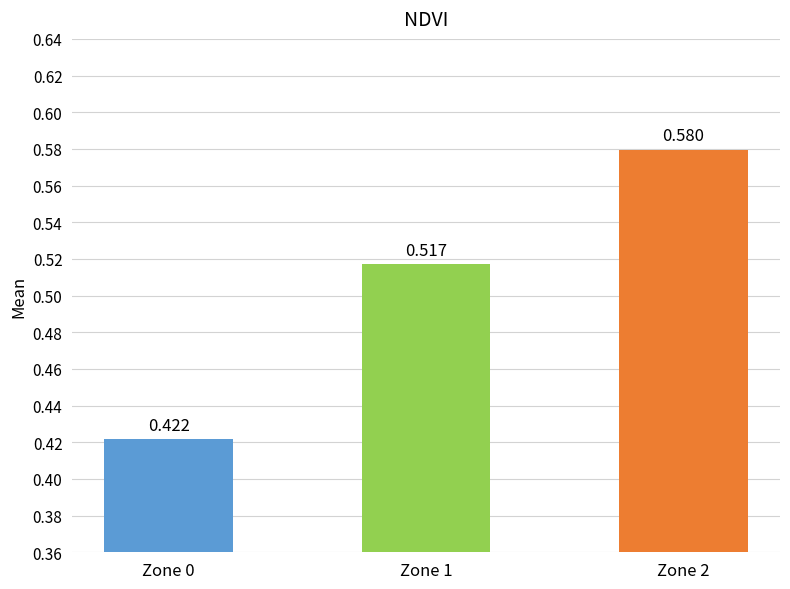

Reading left to right, list all the values displayed in this chart.

0.4	0.5	0.6